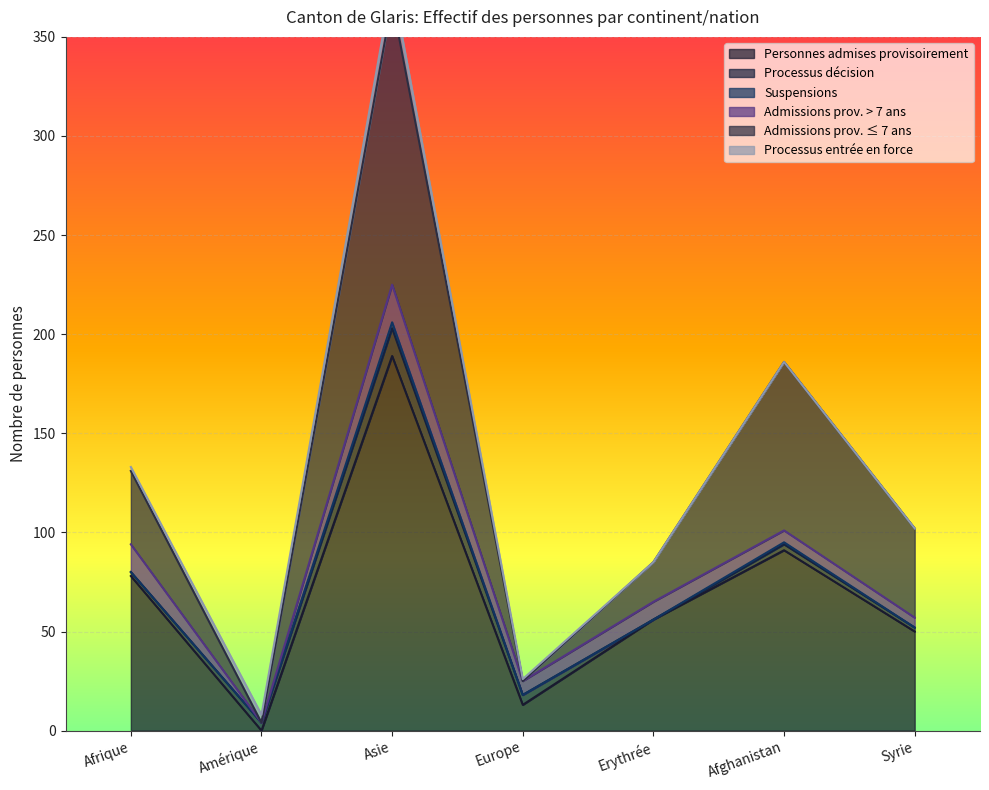

Reading left to right, extract all data points from this chart.

Personnes admises provisoirement: 78	0	189	13	56	91	50
Processus décision: 2	4	14	5	0	3	2
Suspensions: 0	0	3	0	0	1	0
Admissions prov. > 7 ans: 14	0	19	7	9	6	5
Admissions prov. ≤ 7 ans: 37	0	143	0	20	85	45
Processus entrée en force: 2	4	9	1	0	0	0